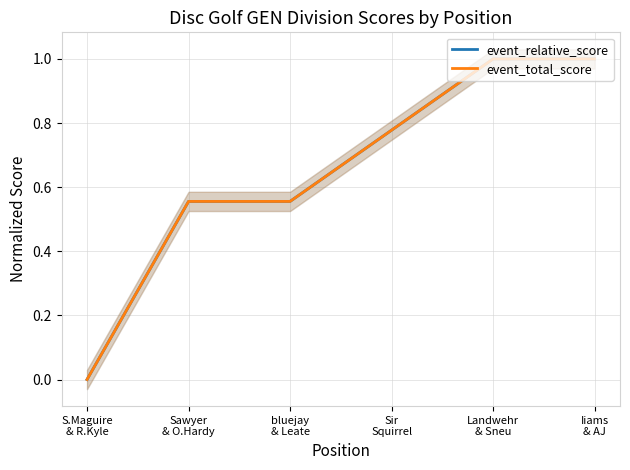

Reading left to right, extract all data points from this chart.

event_relative_score: S.Maguire
& R.Kyle=0.0	Sawyer
& O.Hardy=0.6	bluejay
& Leate=0.6	Sir
Squirrel=0.8	Landwehr
& Sneu=1.0	Iiams
& AJ=1.0
event_total_score: S.Maguire
& R.Kyle=0.0	Sawyer
& O.Hardy=0.6	bluejay
& Leate=0.6	Sir
Squirrel=0.8	Landwehr
& Sneu=1.0	Iiams
& AJ=1.0